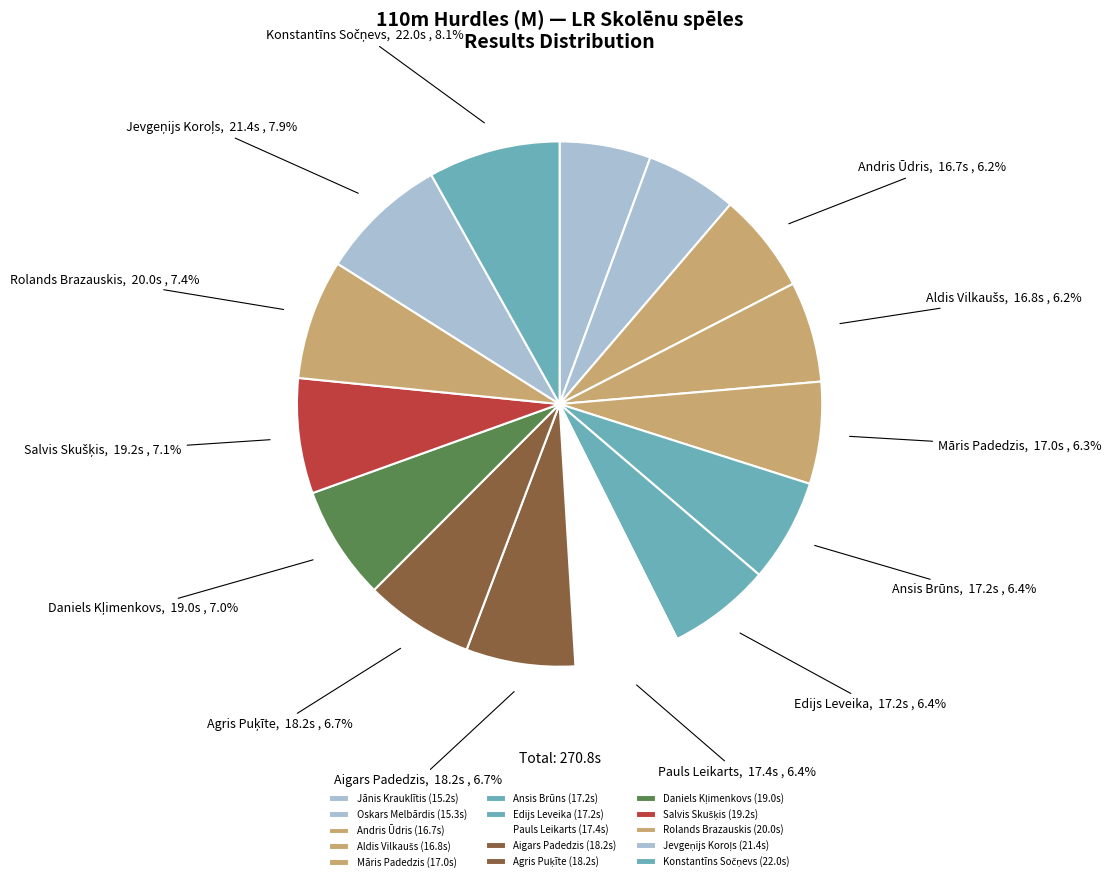

Does Konstantīns Sočņevs represent more than half of the total?

No